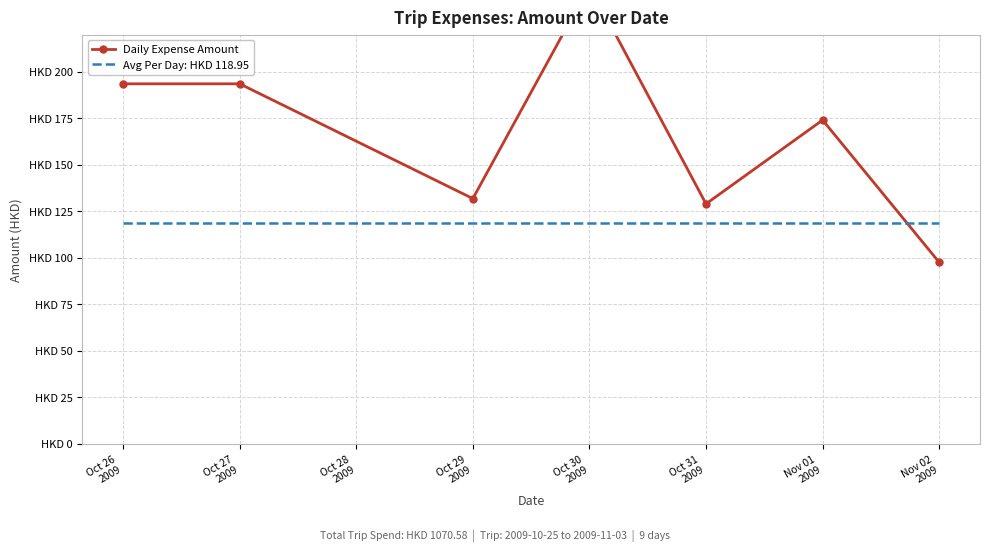

What is the smallest value displayed?

97.6